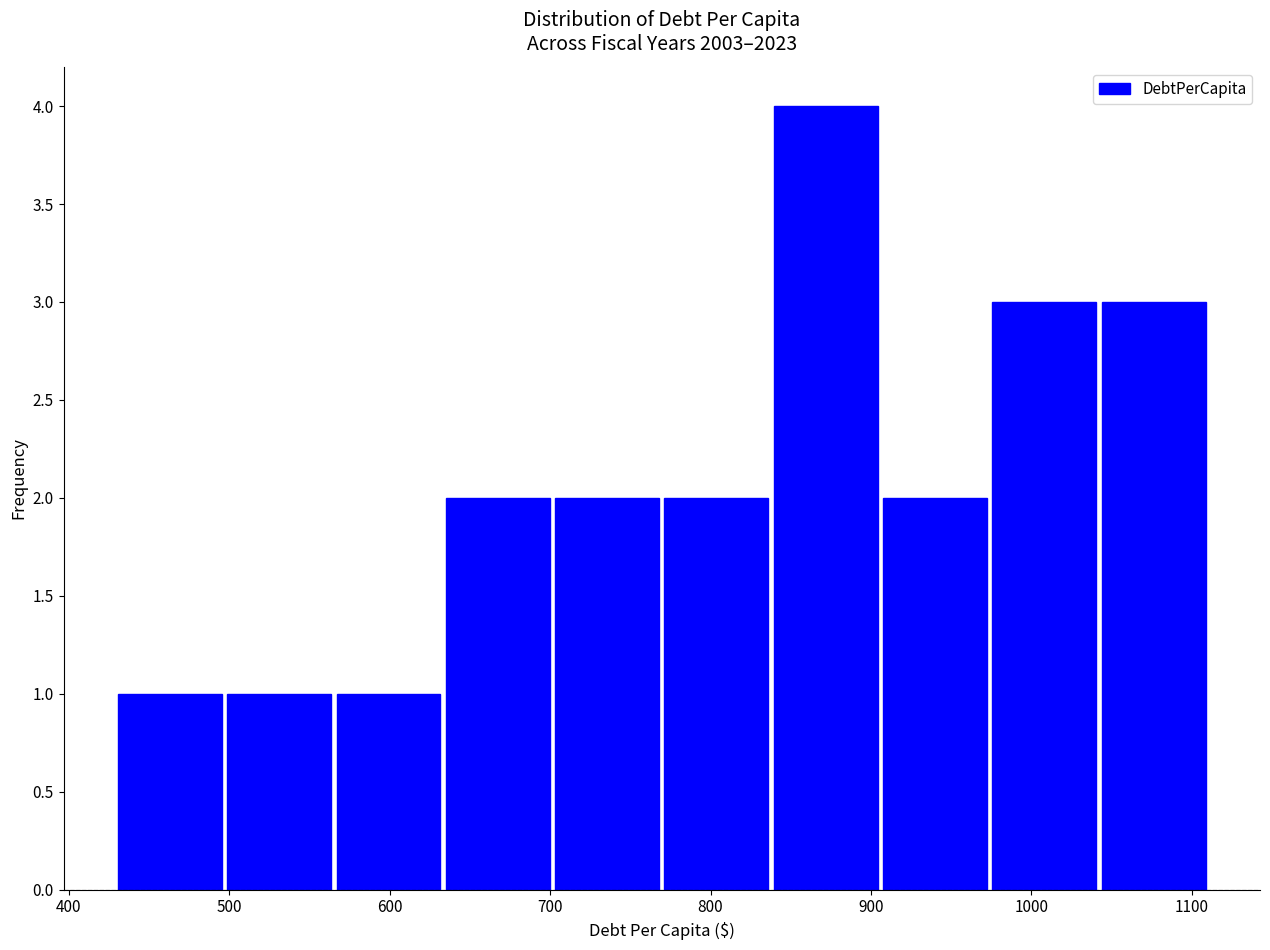

Which range on the x-axis has the tallest bar?

840 to 910